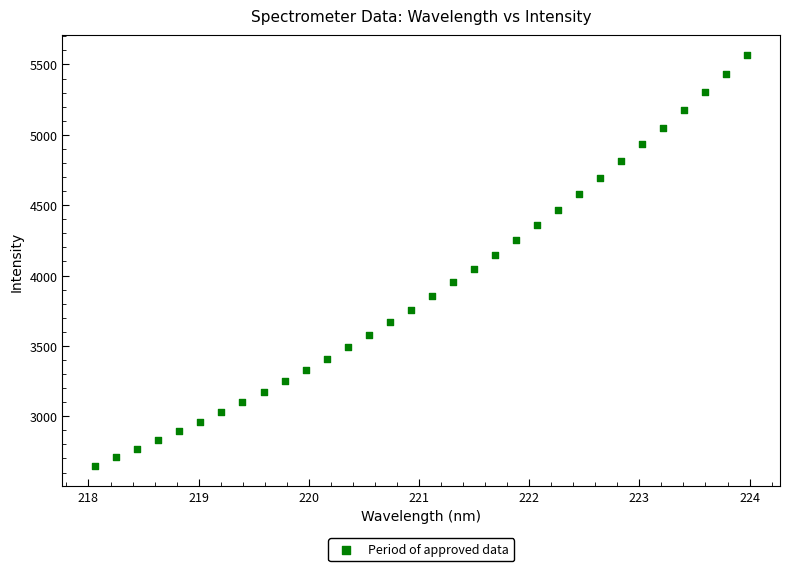

What is the range of Y values (max minus min)?

2914.3